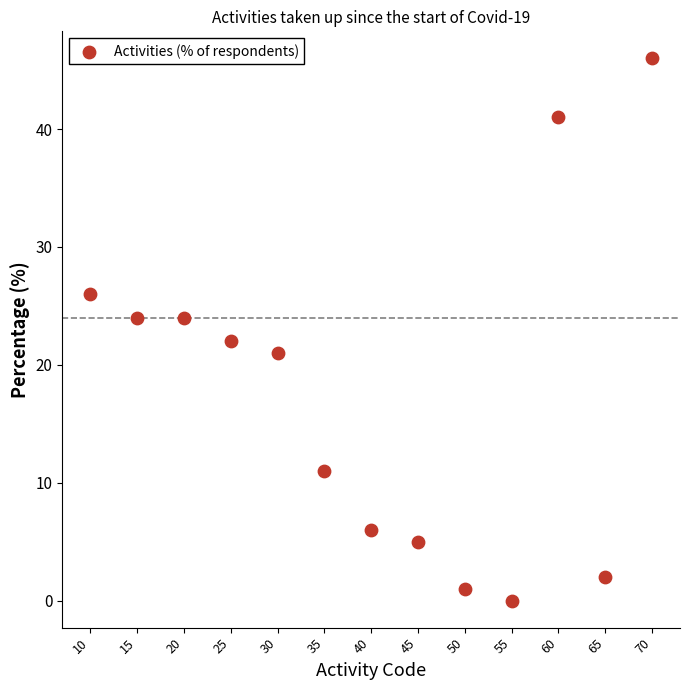

What is the range of Y values (max minus min)?

46